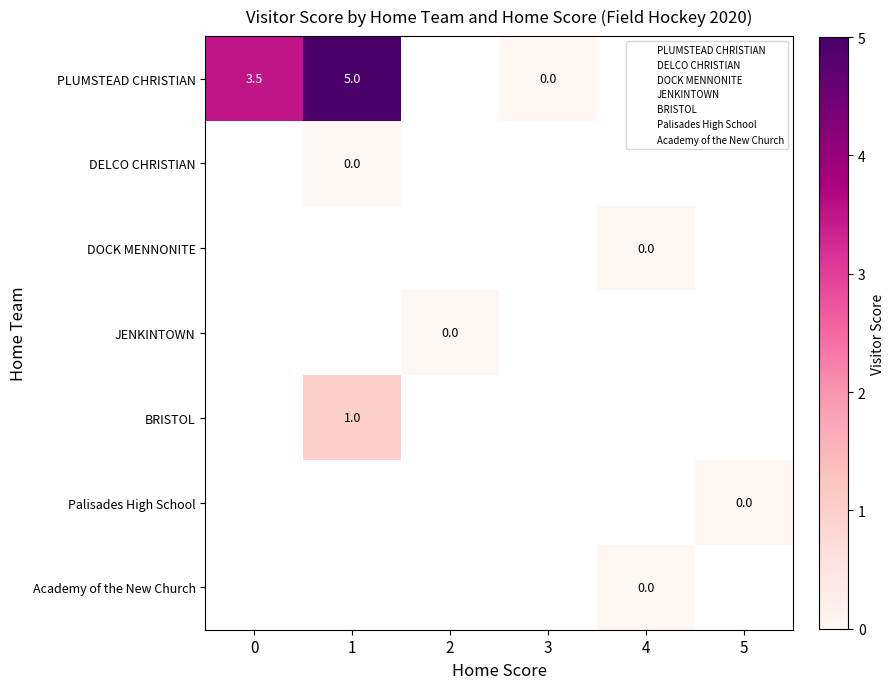

Which series has the largest range (max minus min)?

PLUMSTEAD CHRISTIAN